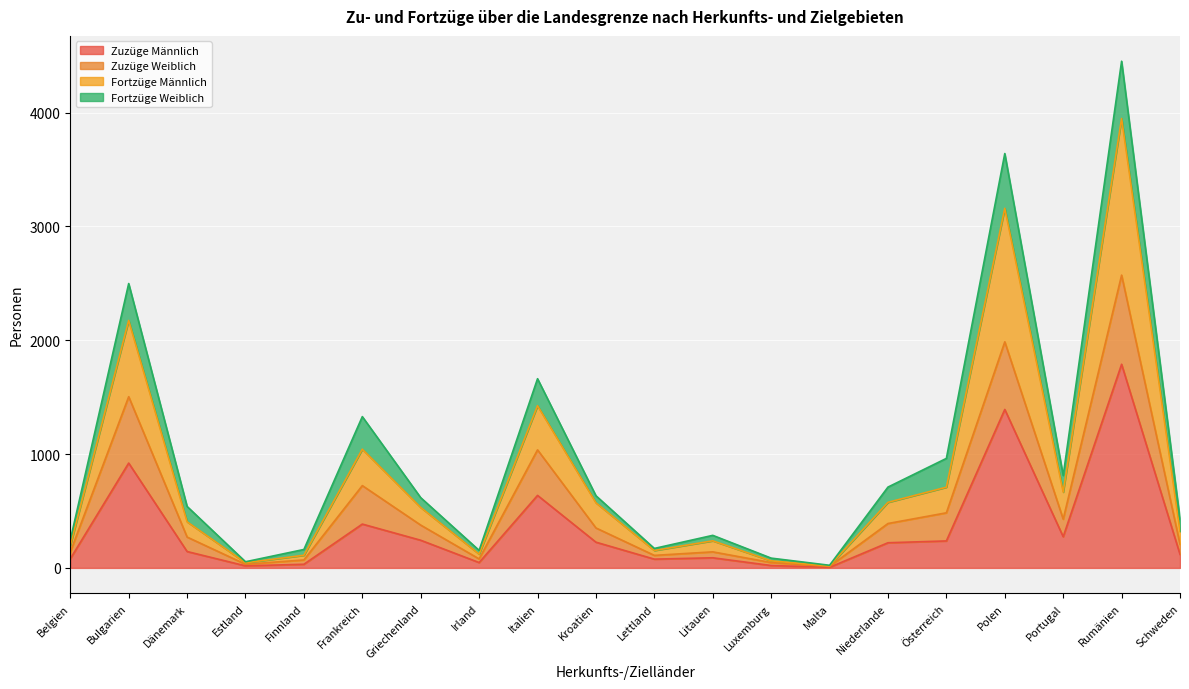

Rank the categories by Zuzüge Männlich value from highest to lowest.

Rumänien, Polen, Bulgarien, Italien, Frankreich, Portugal, Griechenland, Österreich, Kroatien, Niederlande, Dänemark, Schweden, Litauen, Belgien, Lettland, Irland, Finnland, Luxemburg, Estland, Malta